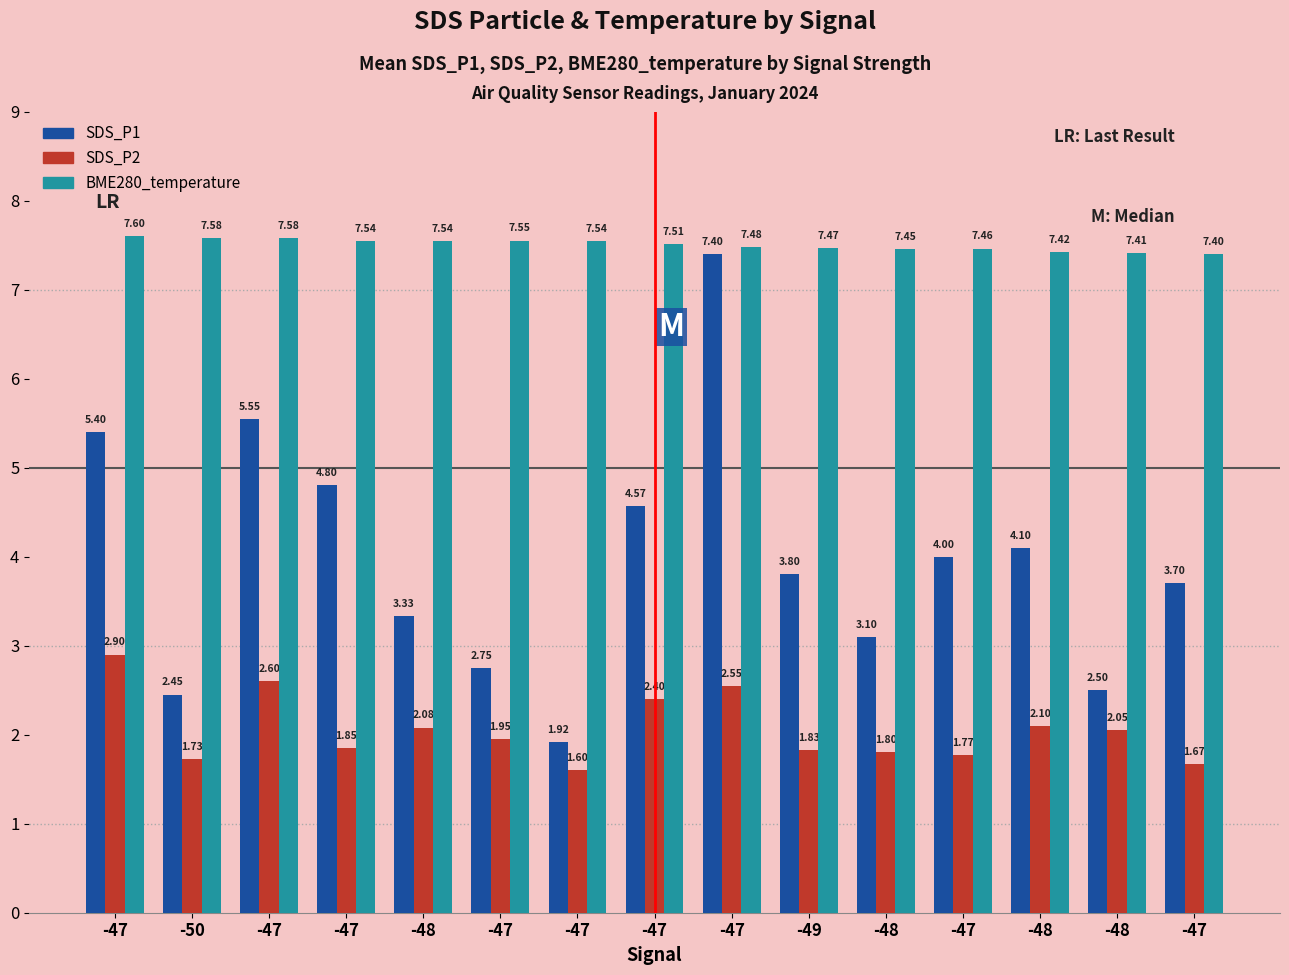

What is the difference between the maximum and second lowest values in the SDS_P2 series?

1.2